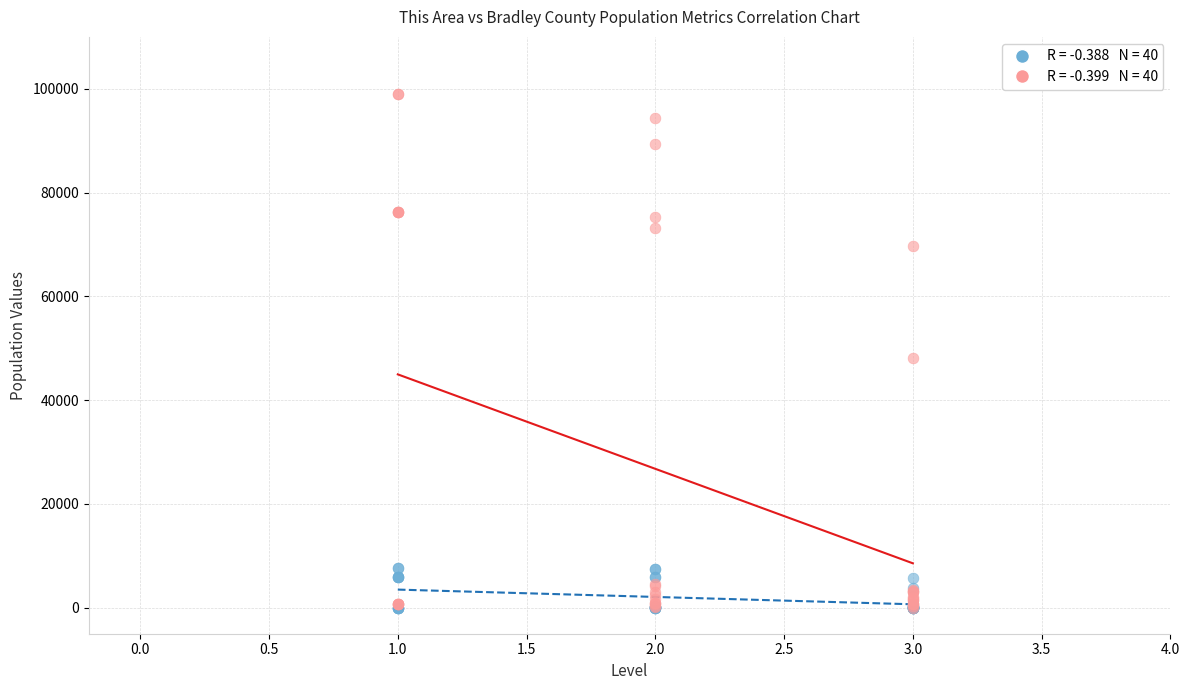

Across all series, what Y value is closest to 49483?

48176